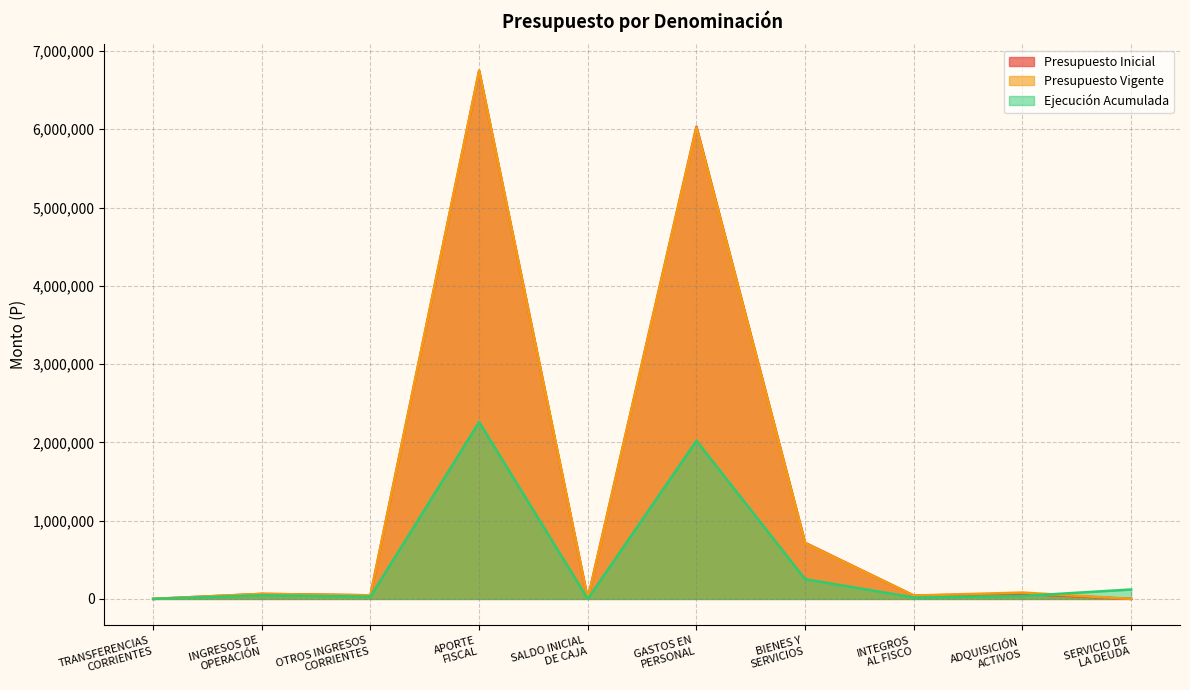

How many values in the Presupuesto Inicial series exceed 64049?

4